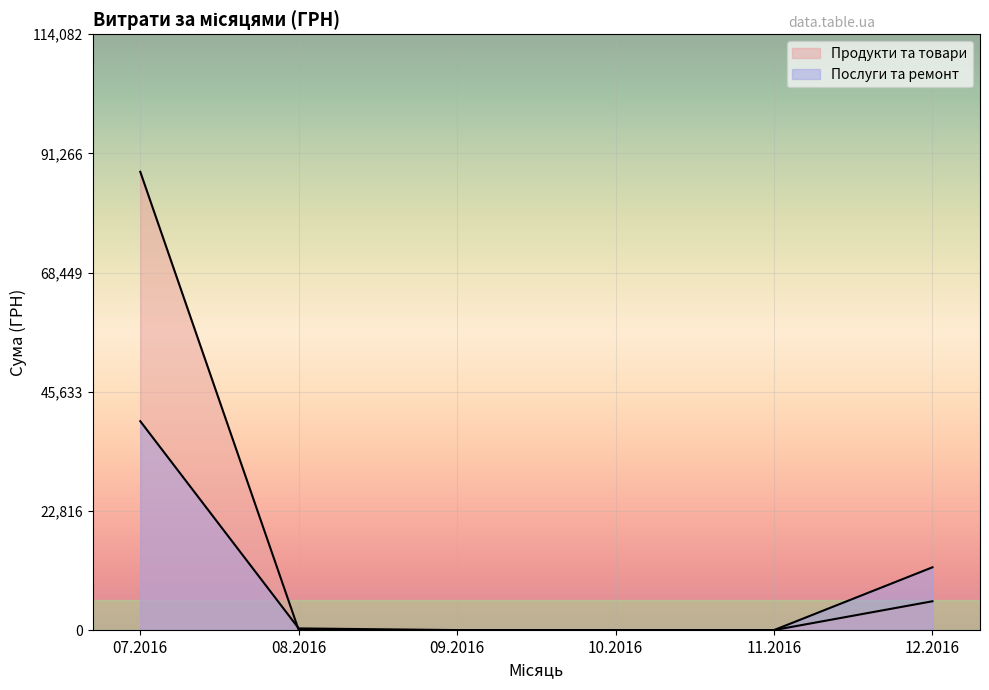

What is the difference between the second highest and minimum values?

5439.0